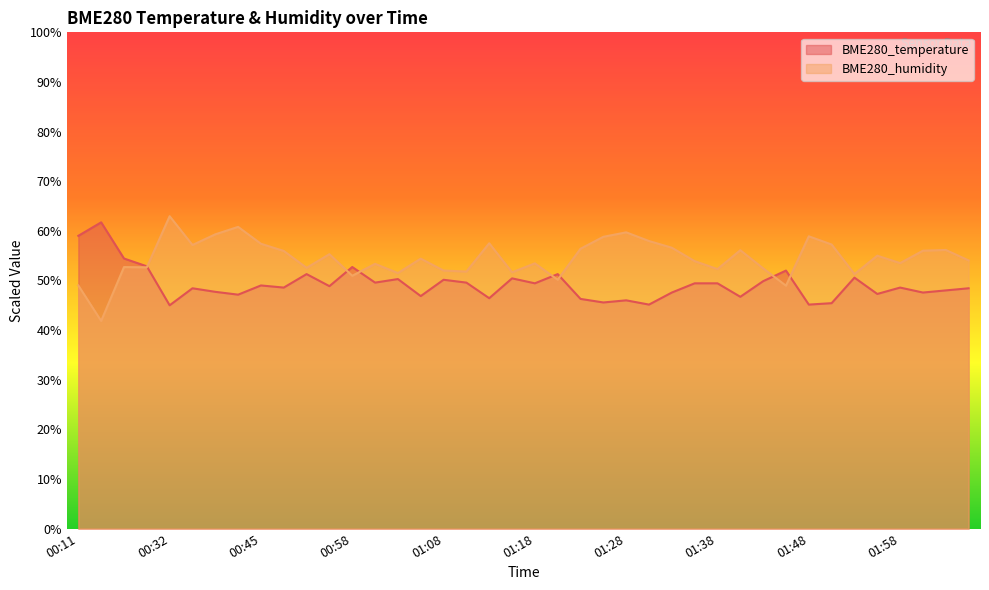

Which series has the largest total across all categories?

BME280_humidity